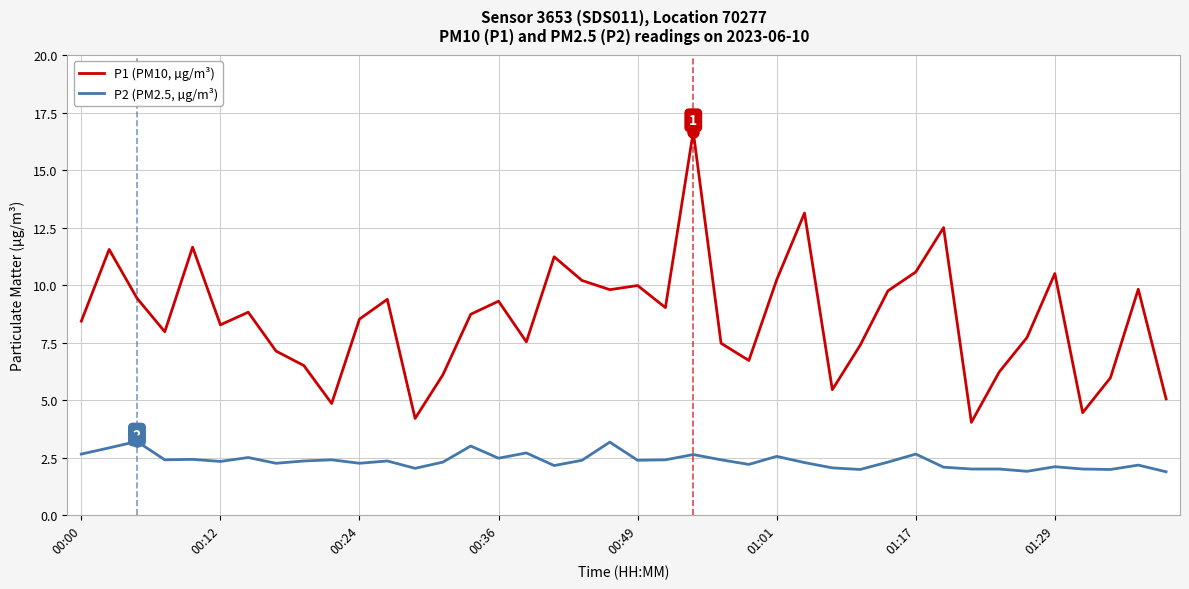

What is the difference between the maximum and minimum values in the P2 (PM2.5, µg/m³) series?

1.3